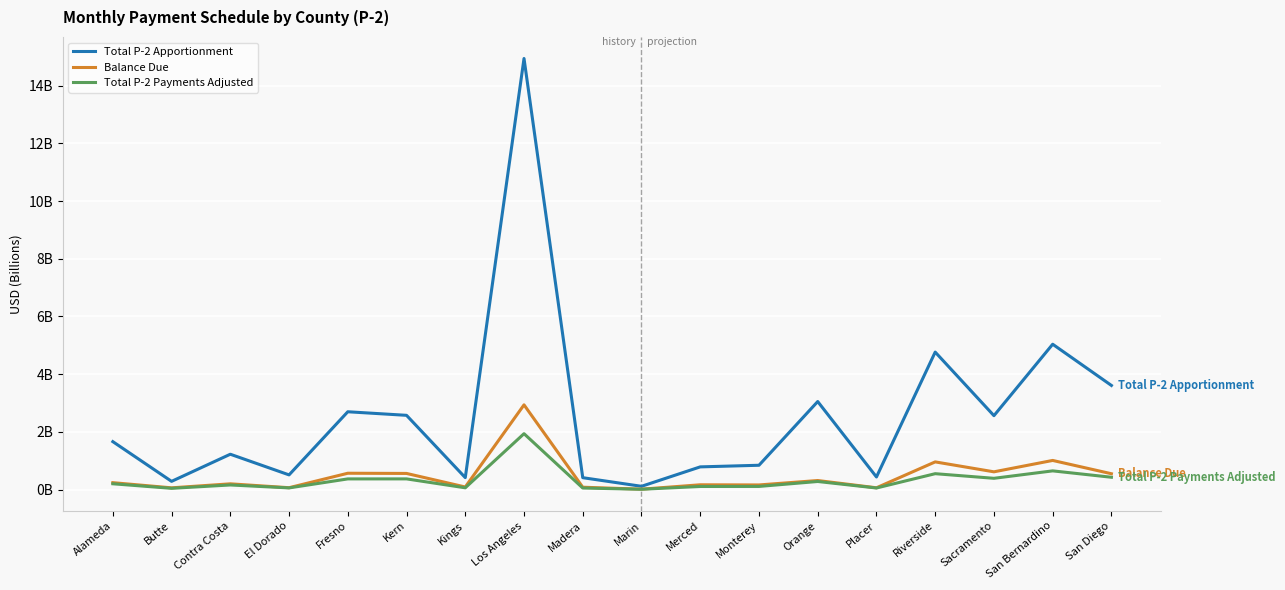

Reading left to right, list all the values displayed in this chart.

Total P-2 Apportionment: Alameda=1.7	Butte=0.3	Contra Costa=1.2	El Dorado=0.5	Fresno=2.7	Kern=2.6	Kings=0.4	Los Angeles=14.9	Madera=0.4	Marin=0.1	Merced=0.8	Monterey=0.8	Orange=3.0	Placer=0.4	Riverside=4.8	Sacramento=2.6	San Bernardino=5.0	San Diego=3.6
Balance Due: Alameda=0.2	Butte=0.1	Contra Costa=0.2	El Dorado=0.1	Fresno=0.6	Kern=0.6	Kings=0.1	Los Angeles=2.9	Madera=0.1	Marin=0.0	Merced=0.2	Monterey=0.2	Orange=0.3	Placer=0.1	Riverside=1.0	Sacramento=0.6	San Bernardino=1.0	San Diego=0.5
Total P-2 Payments Adjusted: Alameda=0.2	Butte=0.0	Contra Costa=0.2	El Dorado=0.1	Fresno=0.4	Kern=0.4	Kings=0.1	Los Angeles=1.9	Madera=0.1	Marin=0.0	Merced=0.1	Monterey=0.1	Orange=0.3	Placer=0.1	Riverside=0.5	Sacramento=0.4	San Bernardino=0.6	San Diego=0.4